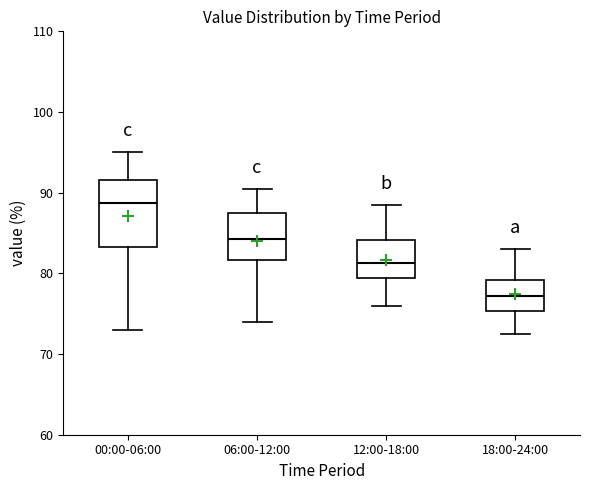

Which box has the highest median line?

00:00-06:00